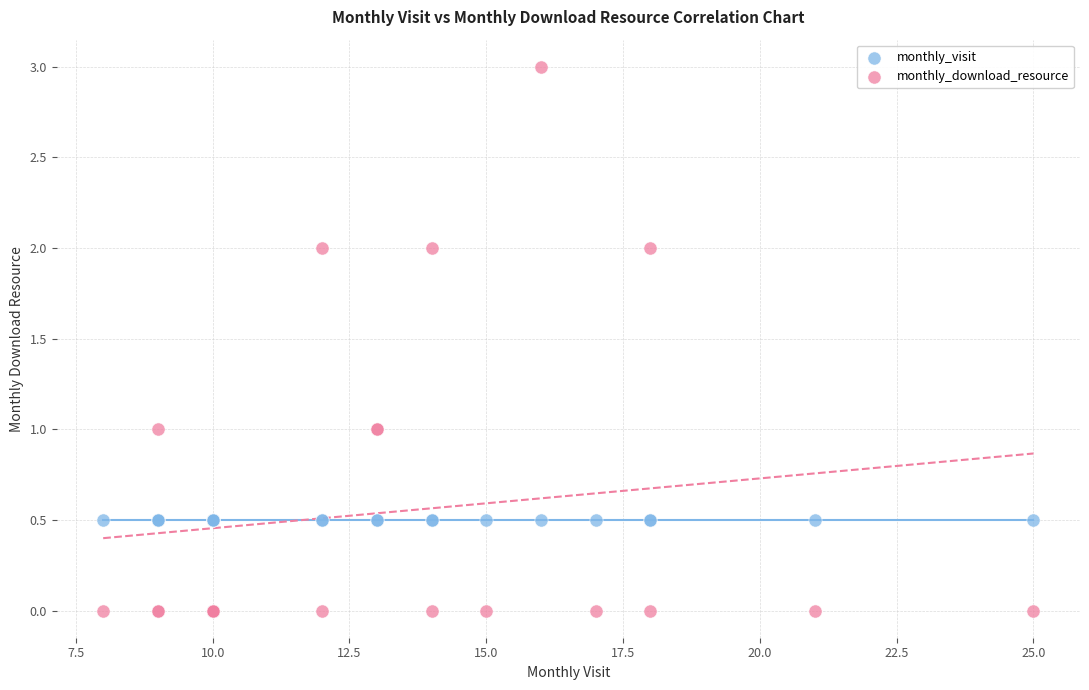

Which series contains the lowest Y value?

monthly_download_resource